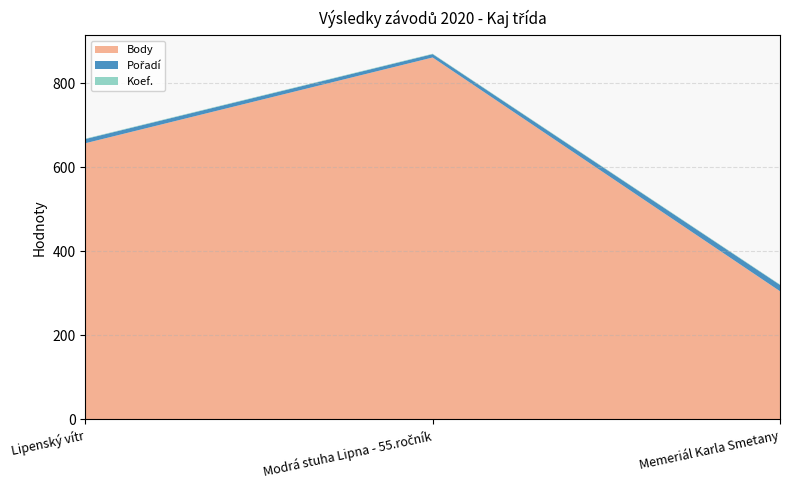

Reading right to left, transcribe all the data shown in this chart.

Body: 305	861	657
Pořadí: 15	8	10
Koef.: 1	1	1